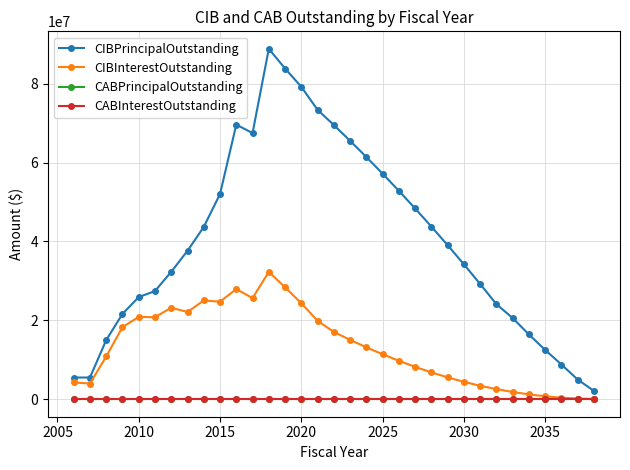

How many lines are shown in the chart?

4